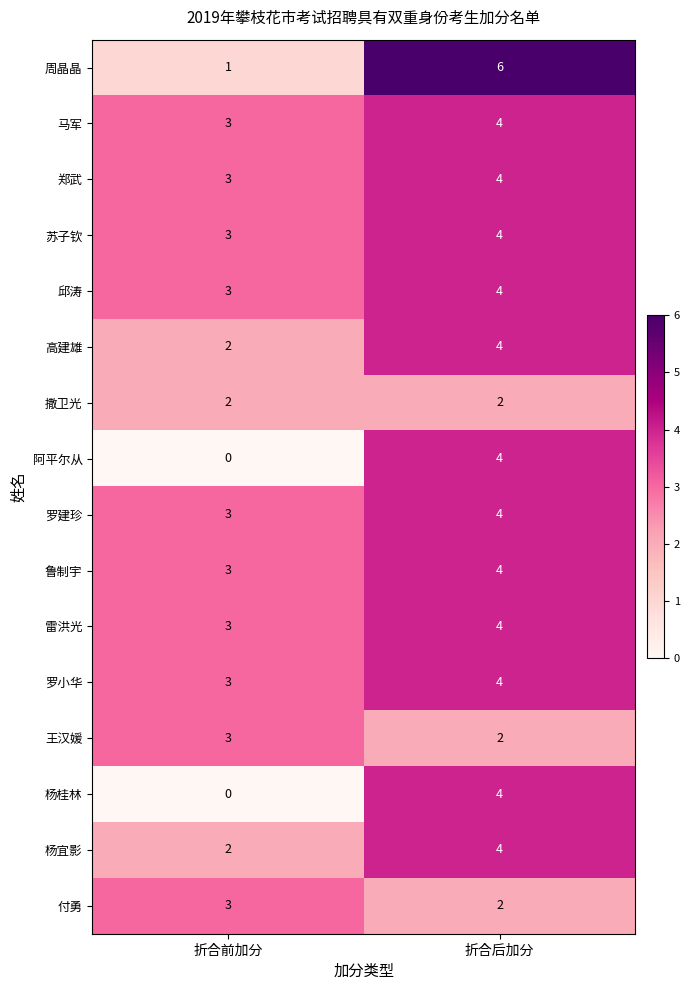

What is the sum of the 杨宜影 values at 折合后加分 and 折合前加分?

6